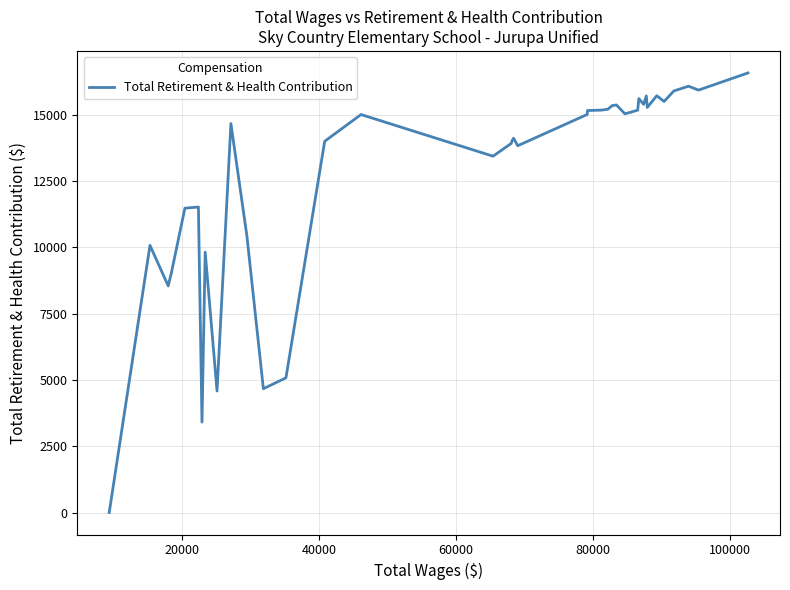

What is the difference between the maximum and minimum values?

16570